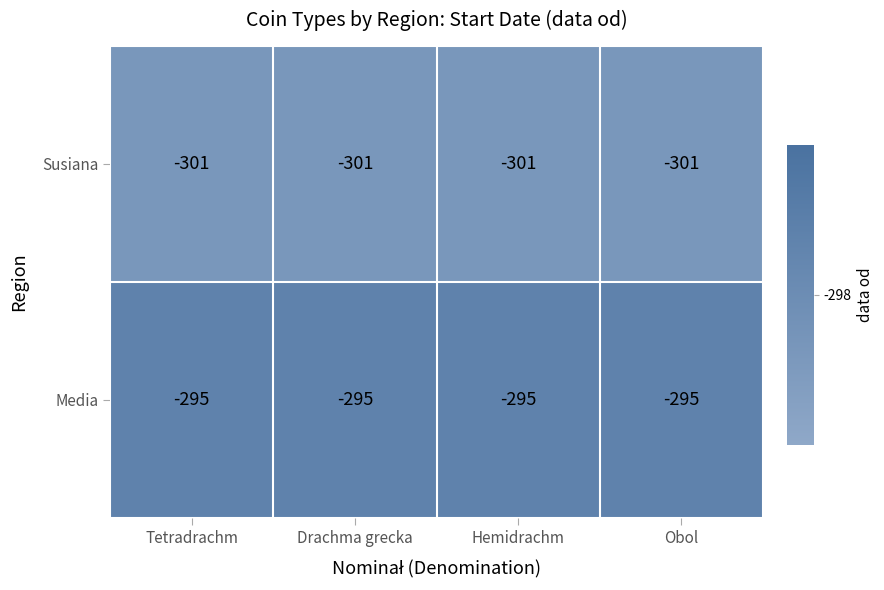

What is the maximum value shown in the chart?

-295